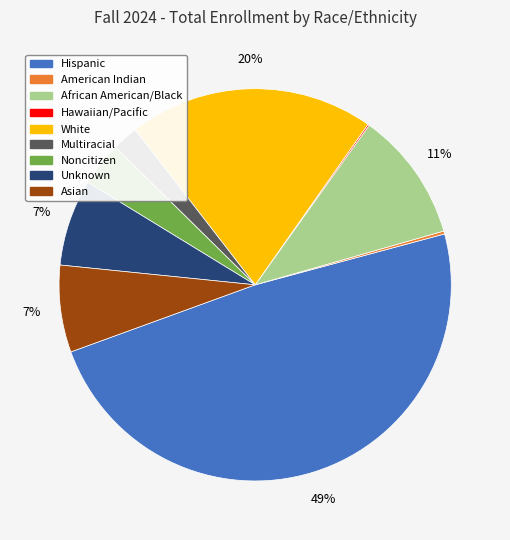

Between White and Multiracial, which is larger?

White